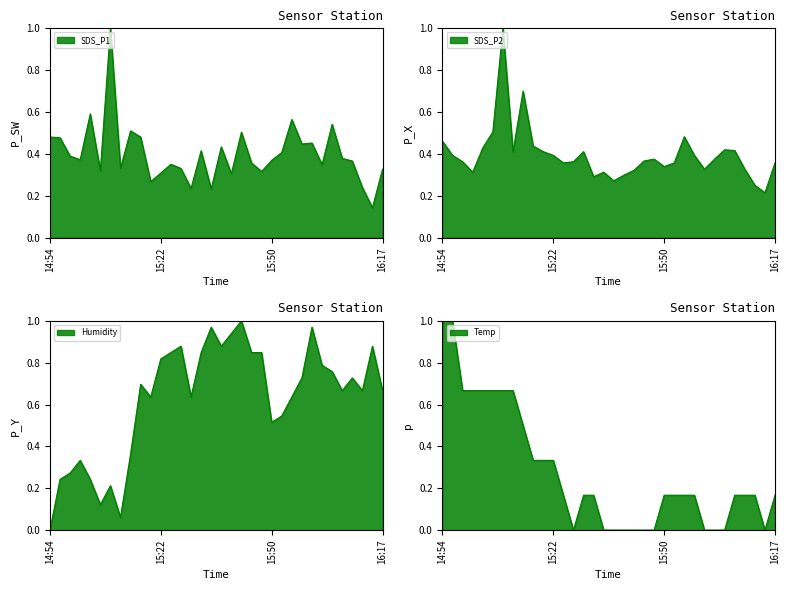

Which category has the highest value in the SDS_P2 series?

6